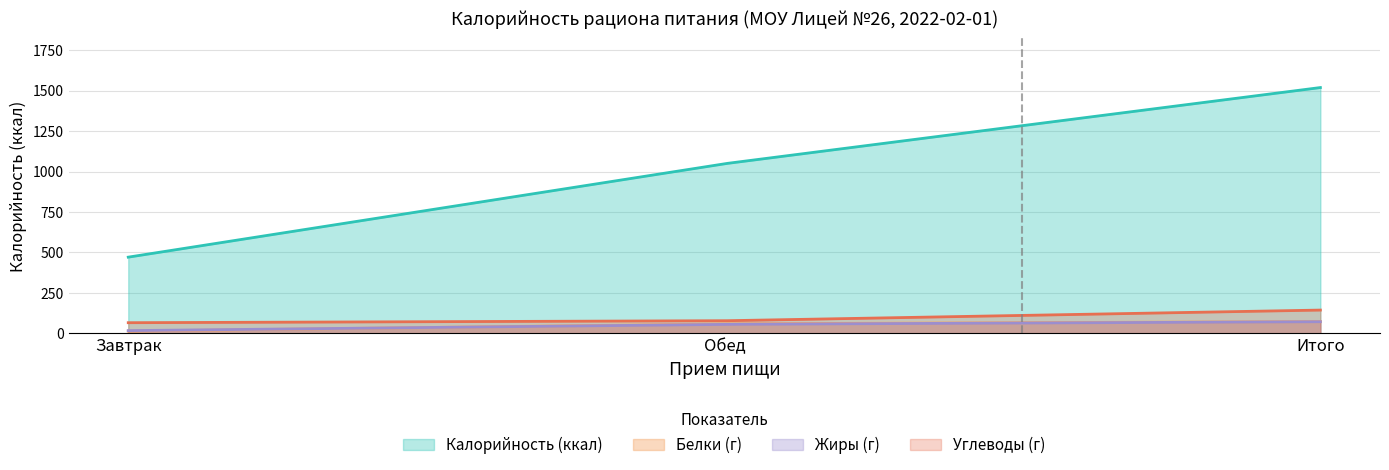

Is it true that Итого equals 0 at 8?

True